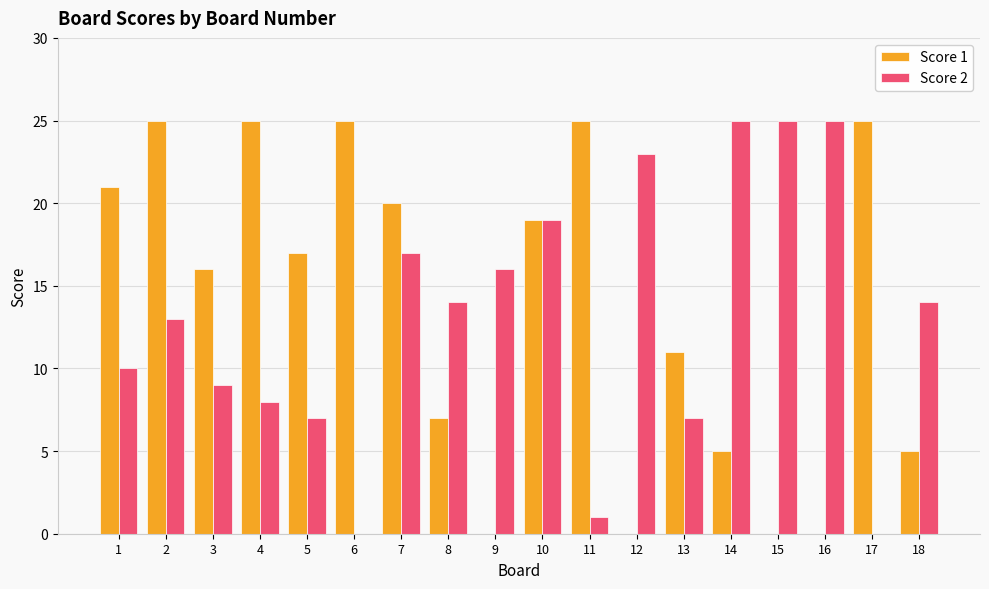

Reading right to left, what are all the values shown in this chart?

Score 1: 5	25	0	0	5	11	0	25	19	0	7	20	25	17	25	16	25	21
Score 2: 14	0	25	25	25	7	23	1	19	16	14	17	0	7	8	9	13	10